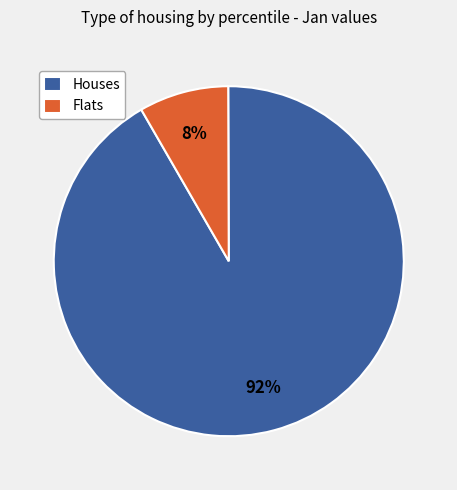

Which category has the biggest portion of the pie?

Houses